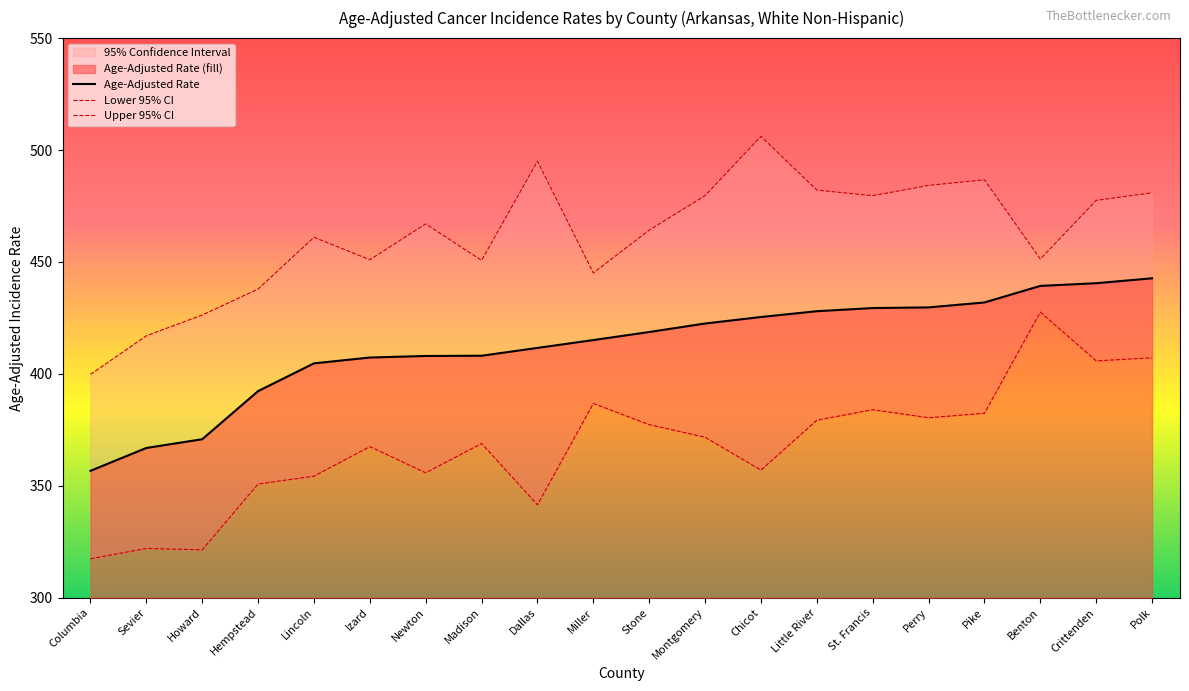

At which label does Age-Adjusted Rate reach its peak?

Polk